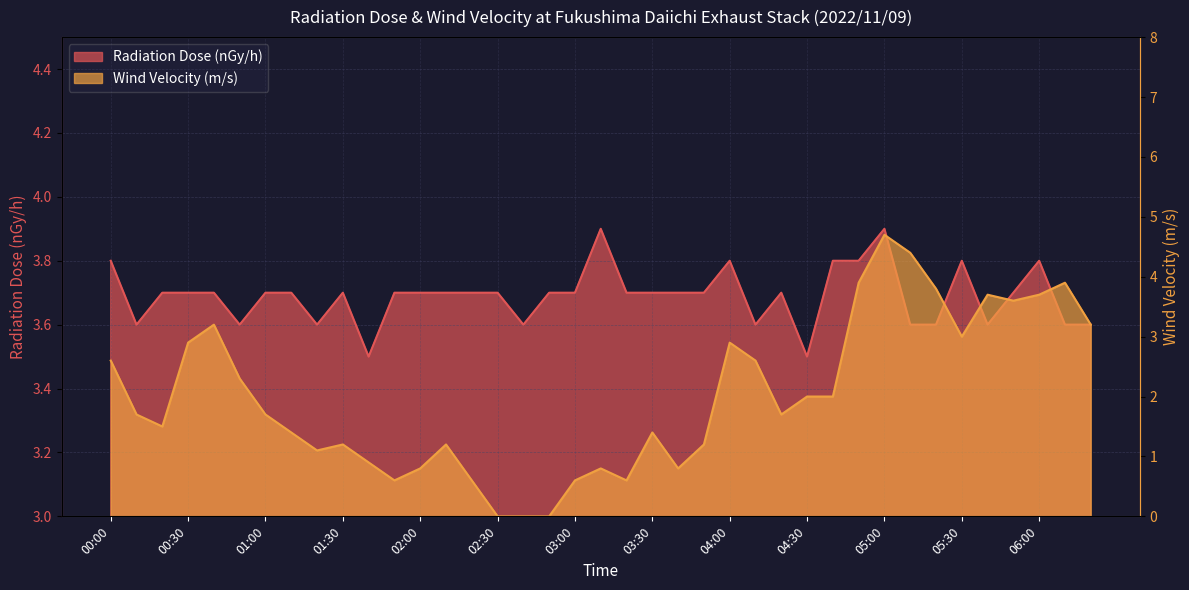

Rank the series by their maximum value, from lowest to highest.

Radiation Dose (nGy/h), Wind Velocity (m/s)